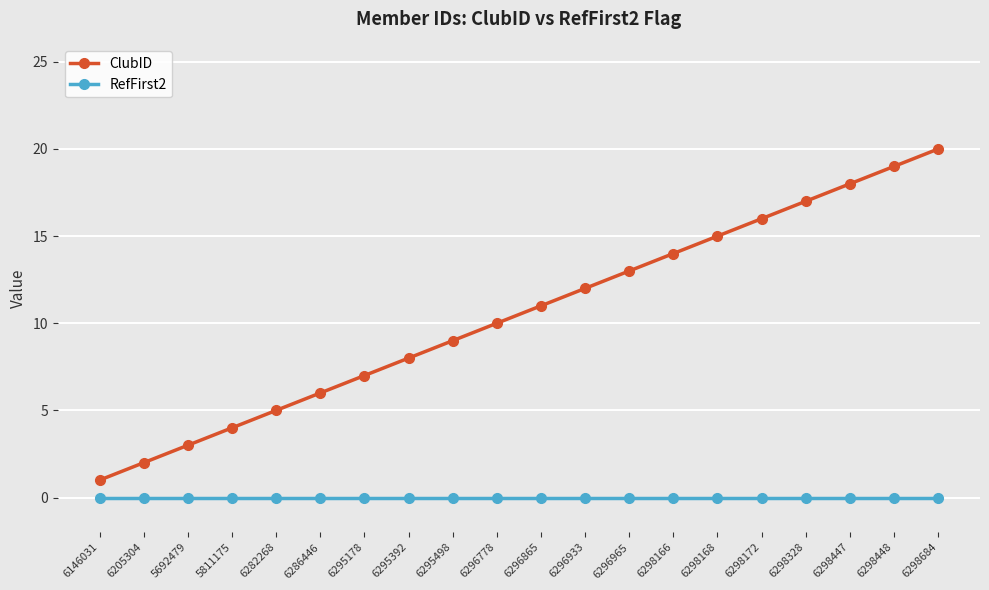

Rank the series by their average value, from lowest to highest.

RefFirst2, ClubID